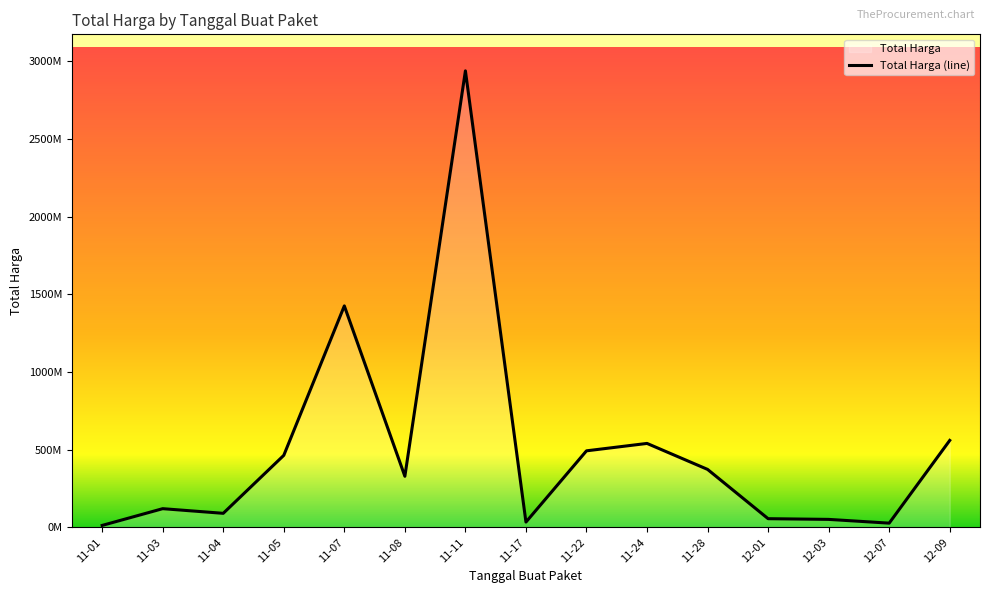

What is the change in value from 2021-11-07 to 2021-11-01?

-1425534300